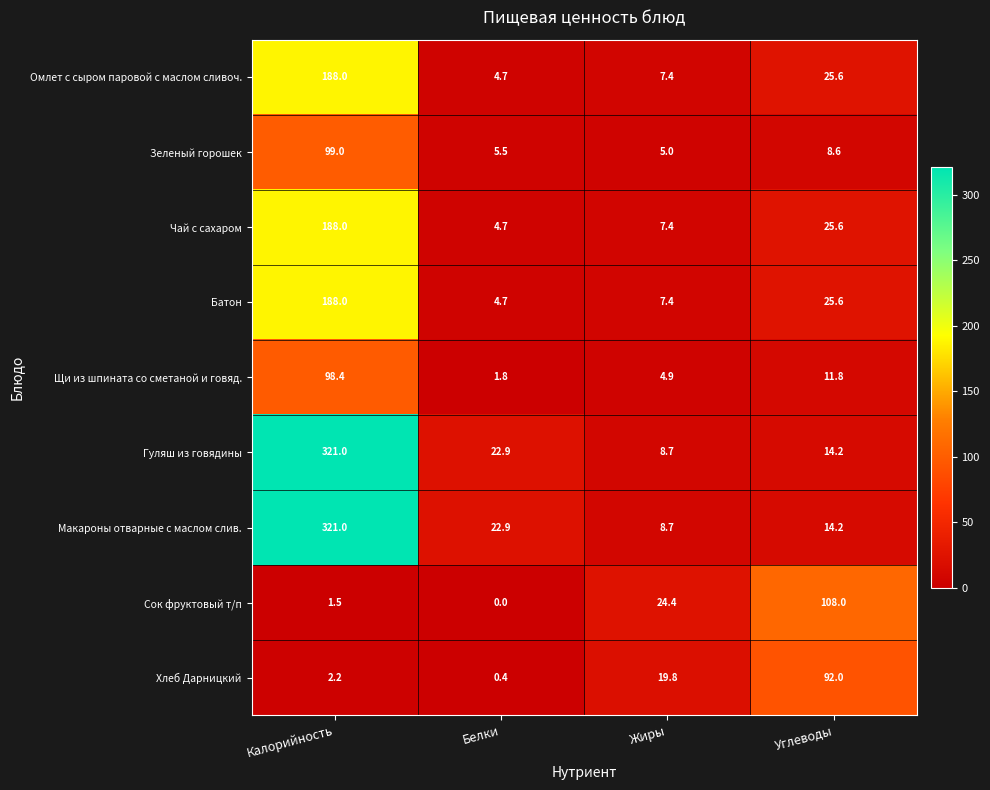

What is the sum of all Макароны отварные с маслом слив. values?

366.8